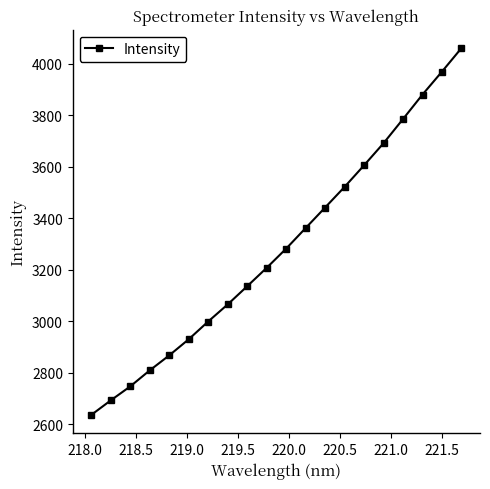

What is the value of the 3rd point from the left?

2746.6